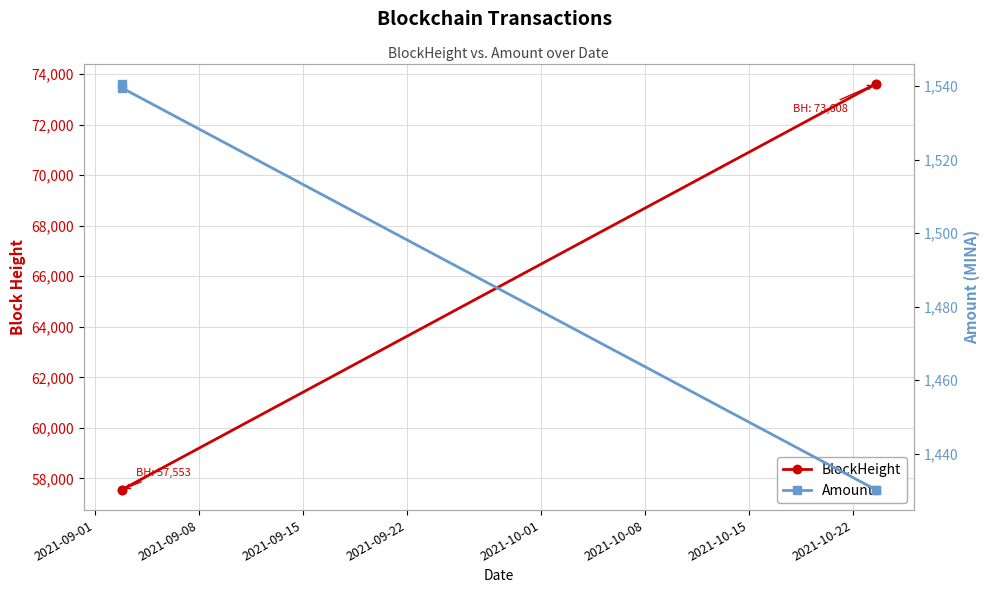

How many lines are shown in the chart?

2